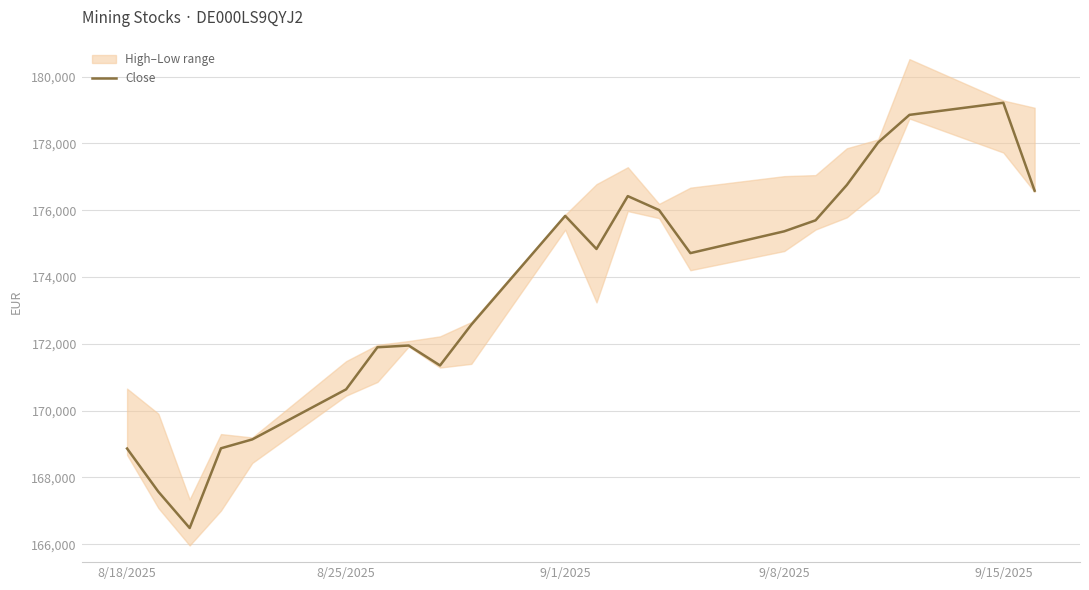

Reading left to right, transcribe all the data shown in this chart.

168864	167571	166484	168871	169137	170637	171897	171949	171352	172573	175832	174840	176423	176005	174716	175369	175698	176757	178030	178856	179219	176585